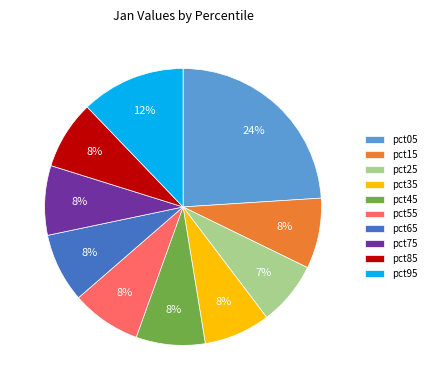

The pct65 slice represents 8% of the pie. True or false?

True